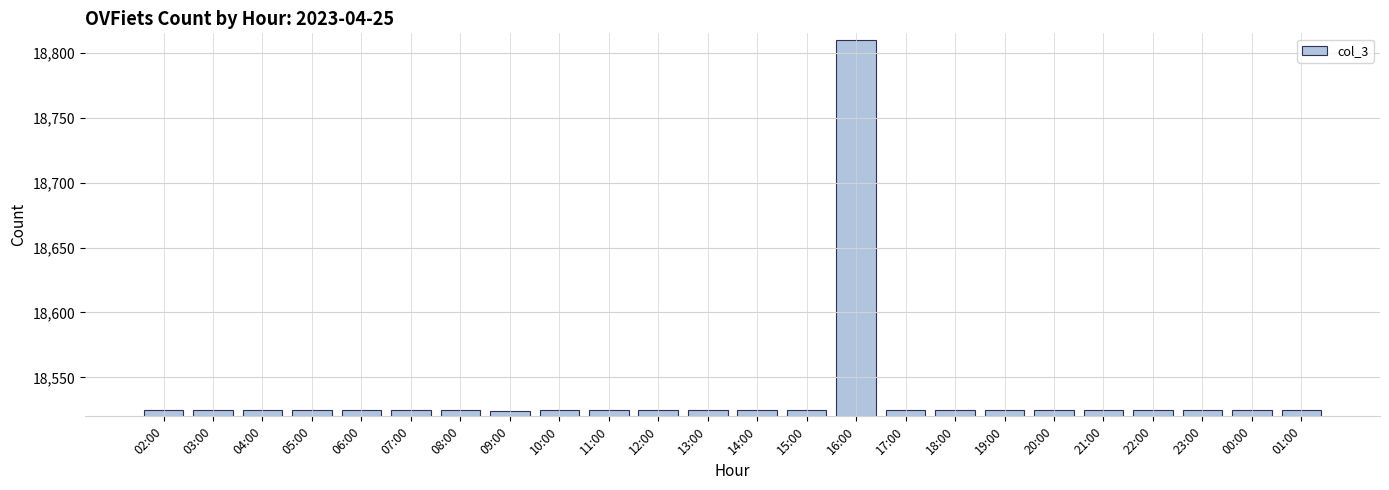

True or false: the data shows 18525 at 05:00.

True